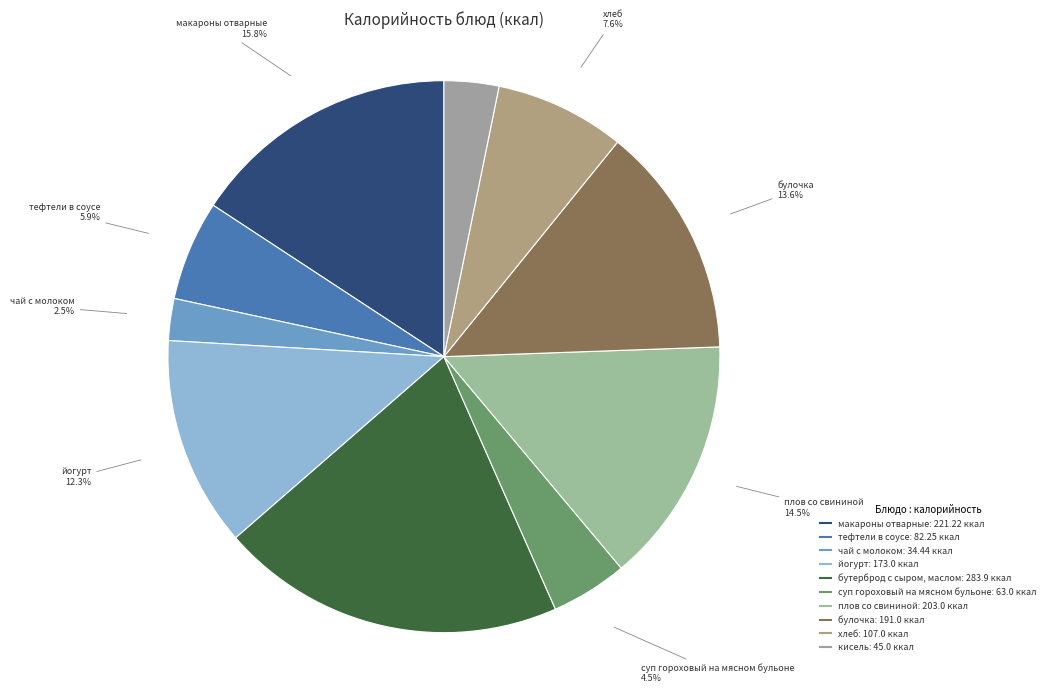

True or false: кисель accounts for 11% of the total.

False